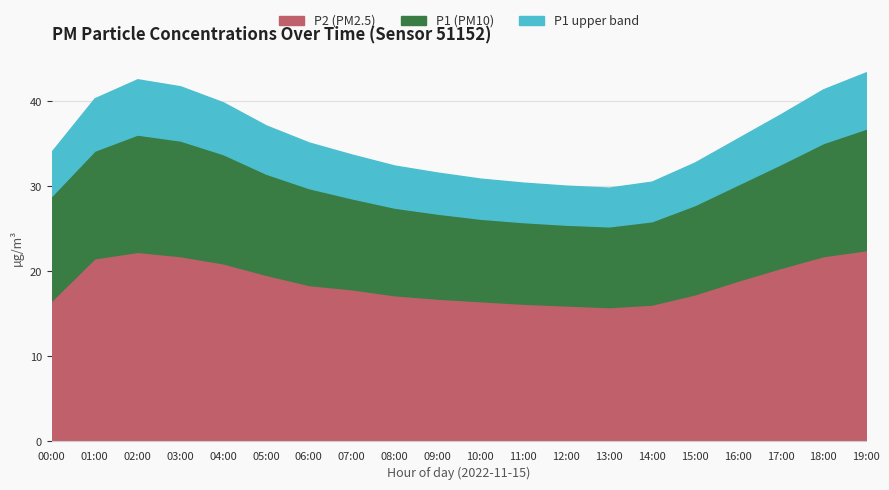

What is the value of the P2 point at the 15th from the left?

16.1